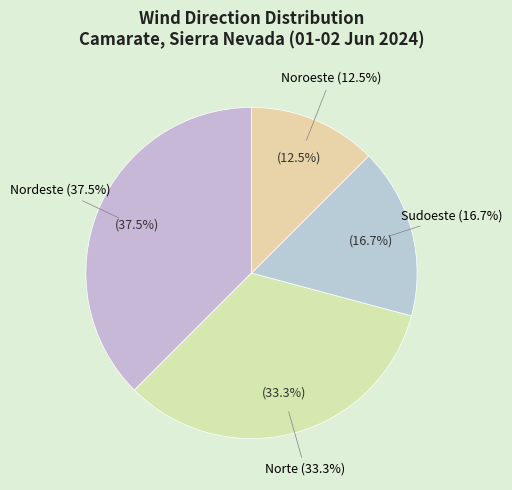

How many slices are in this pie chart?

4